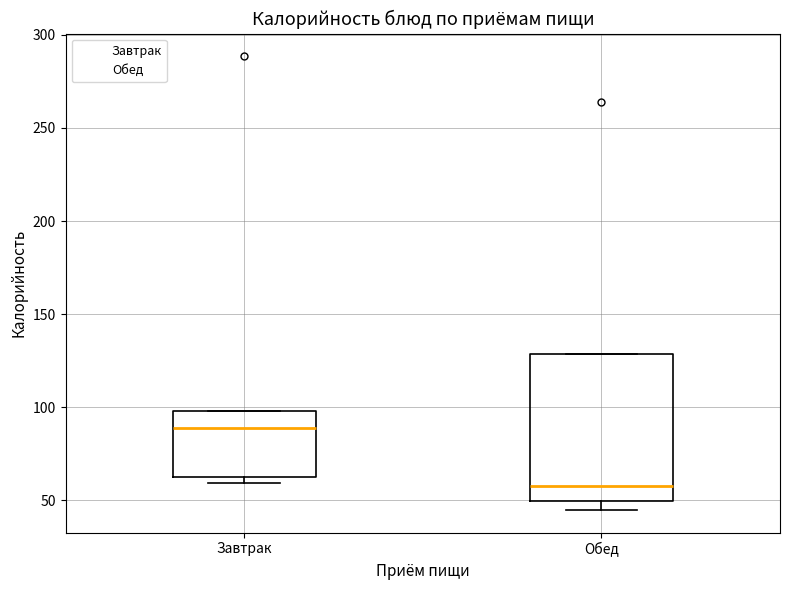

Reading left to right, transcribe this box plot: for each box, give where its median line is, the range the box spans, and where its two whiskers end, as read against the y-axis. The values are not printed on the chart, so give them approximately, as read against the axis.

Завтрак: median 90, box 65 to 100, whiskers 60 to 100
Обед: median 60, box 50 to 130, whiskers 45 to 130